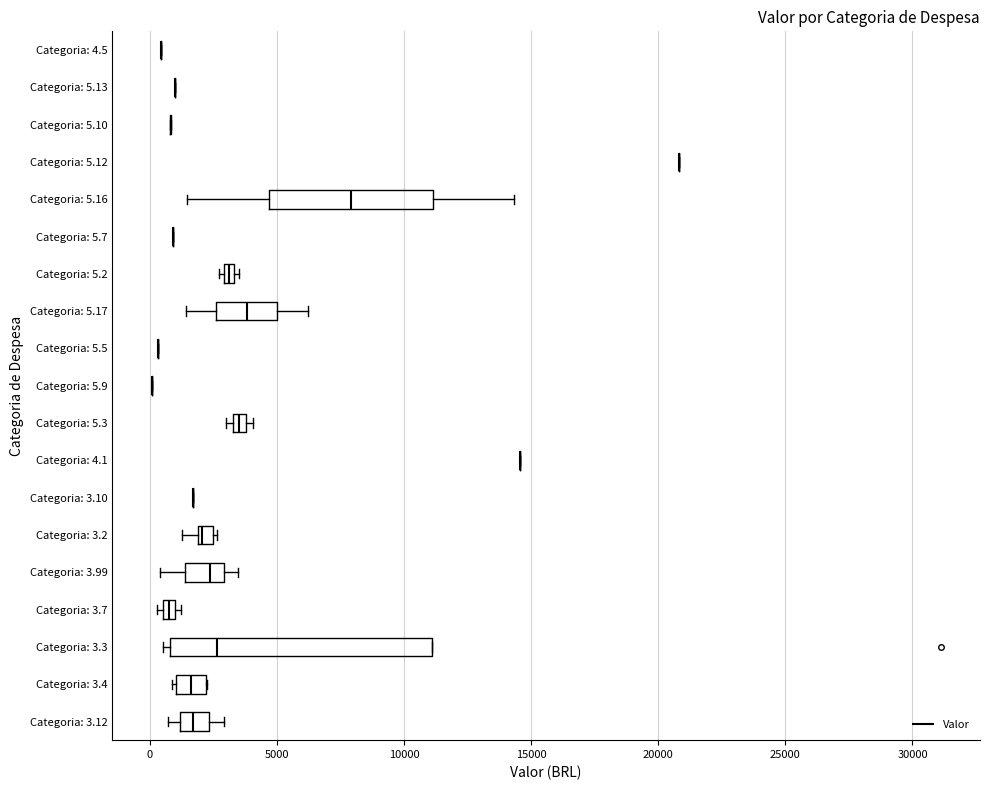

Comparing the boxes themselves (not the whiskers), which one is the widest?

Categoria: 3.3